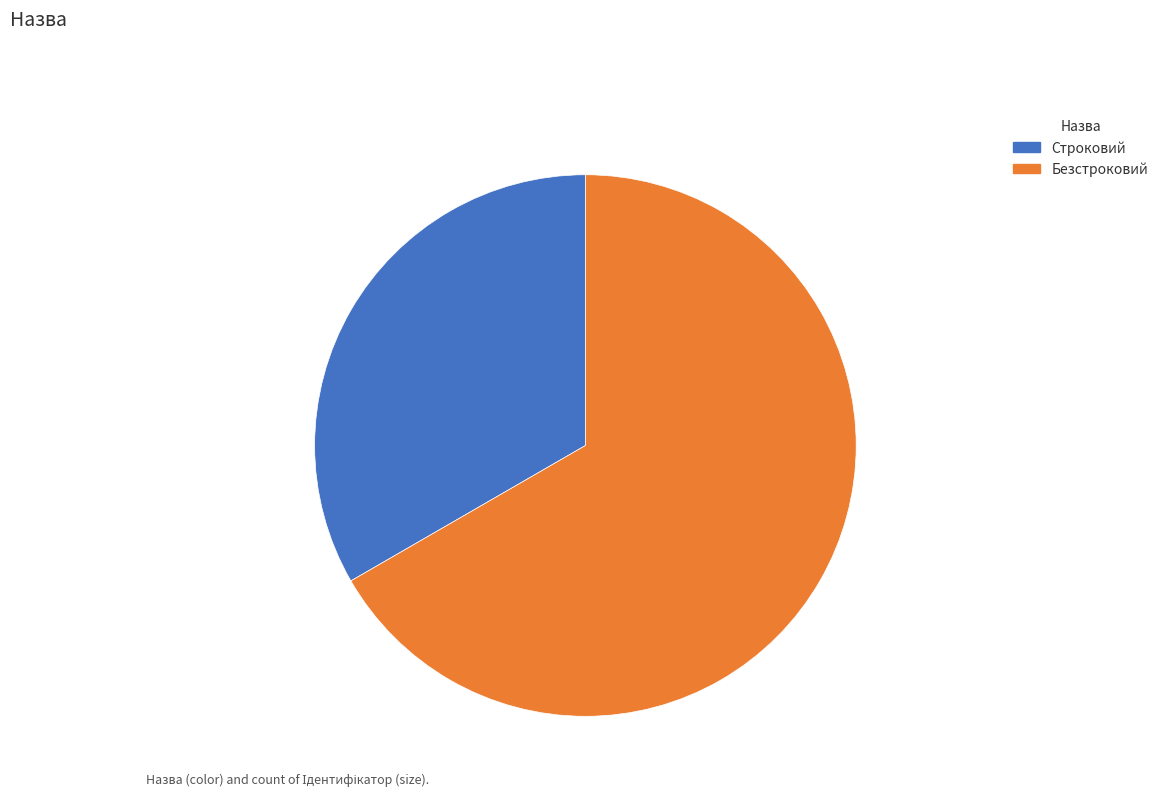

True or false: Строковий accounts for 38% of the total.

False